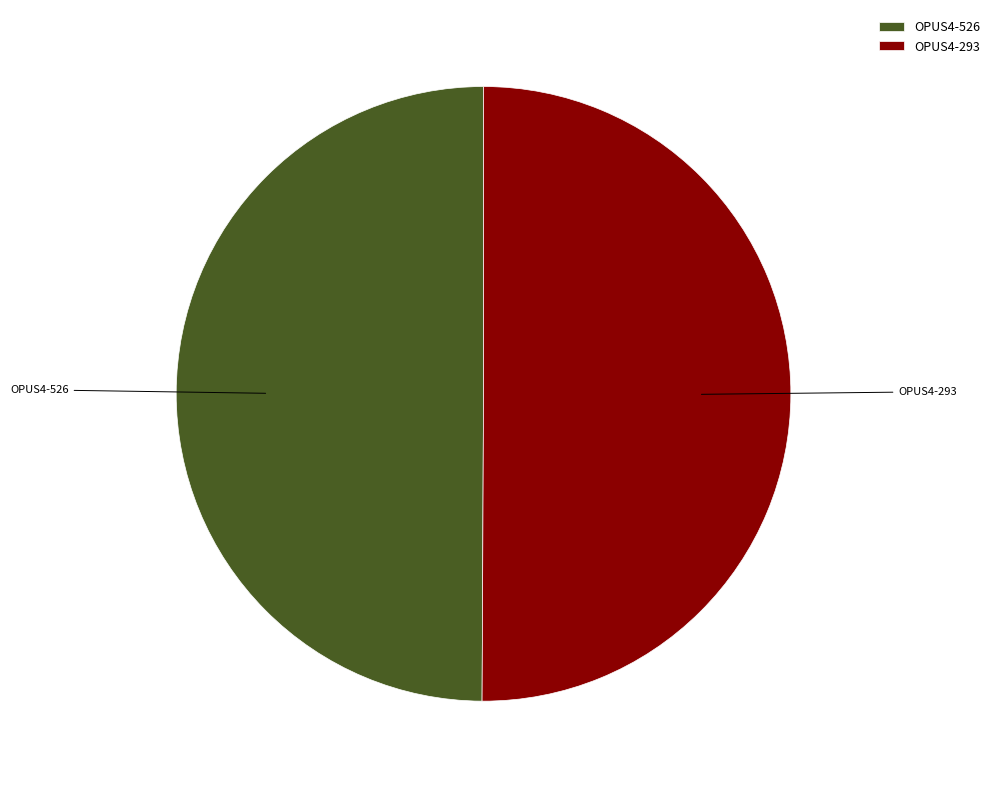

Is it true that OPUS4-526 is 50% of the pie?

True